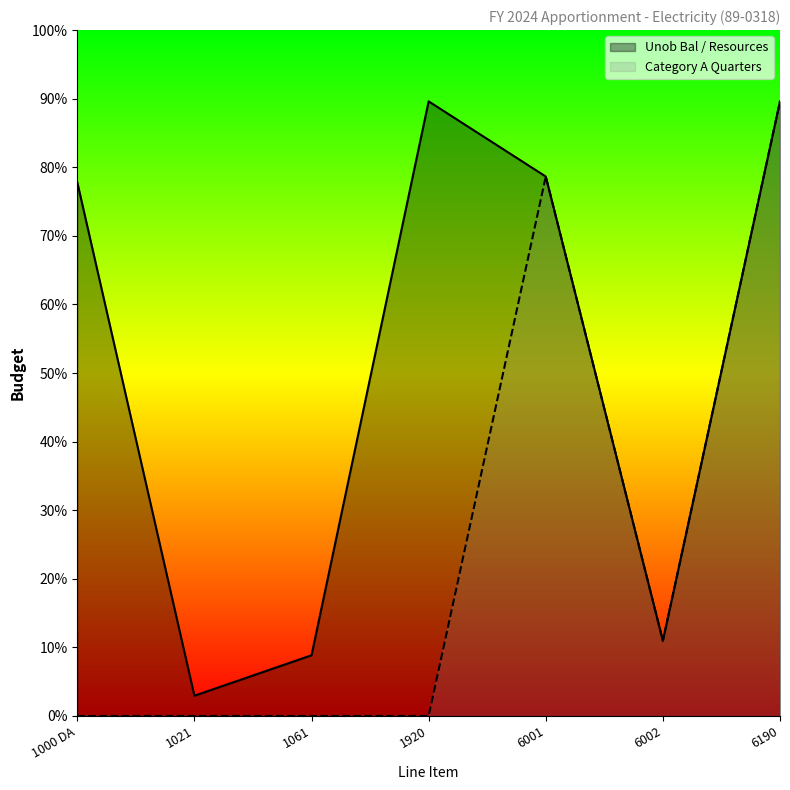

Is the value of Category A Quarters at 1021 greater than the value of Unob Bal / Resources at 1061?

No